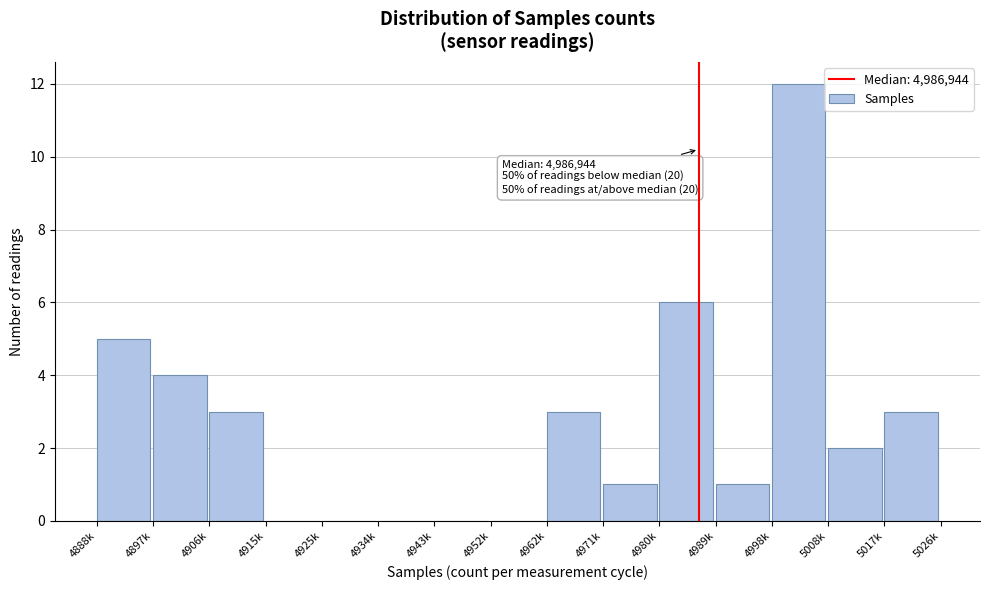

Reading right to left, extract all data points from this chart.

5017k=3	5008k=2	4998k=12	4989k=1	4980k=6	4971k=1	4962k=3	4952k=0	4943k=0	4934k=0	4925k=0	4915k=0	4906k=3	4897k=4	4888k=5